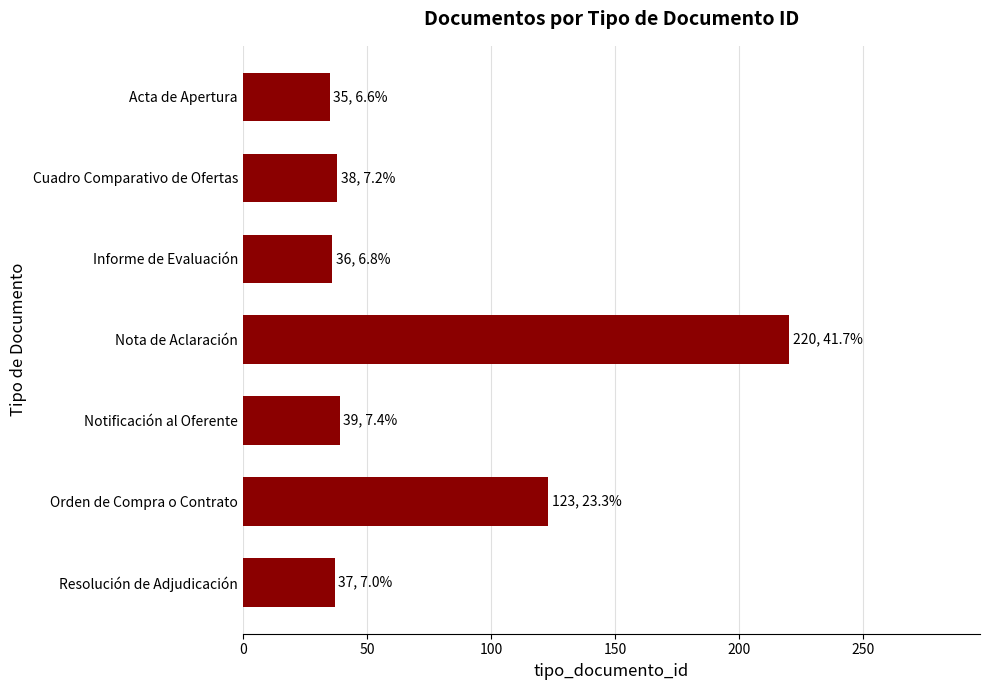

What is the value of the 6th bar from the top?

123